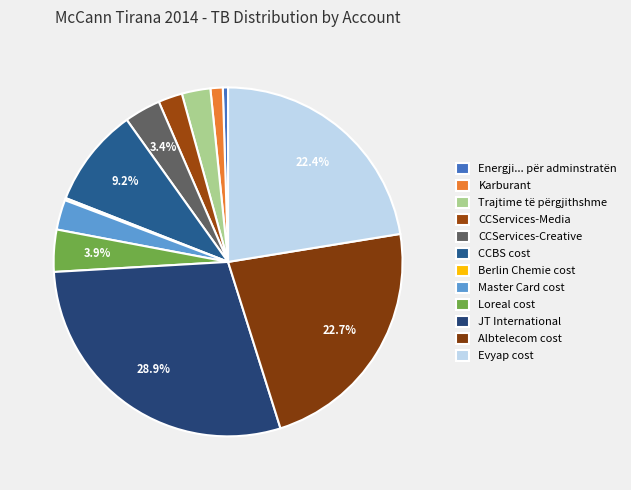

The Berlin Chemie cost slice represents 7% of the pie. True or false?

False